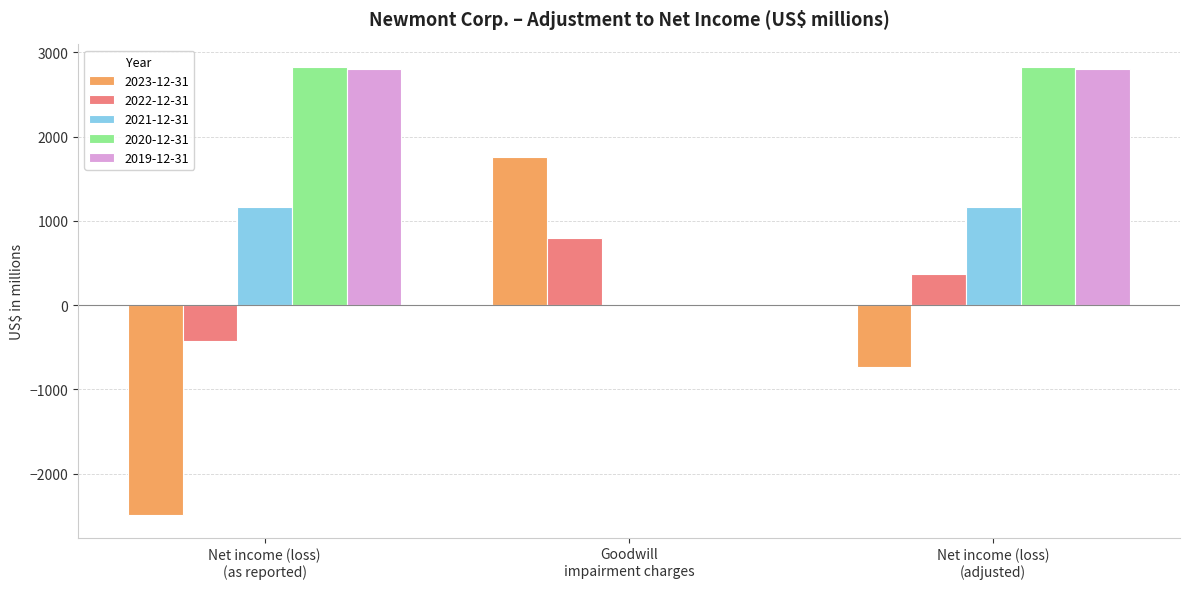

What is the greatest value displayed?

2829